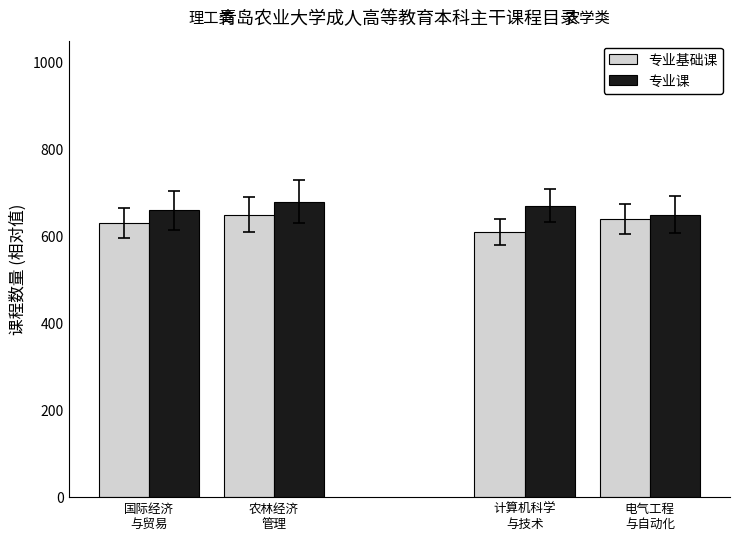

Is the value of 专业课 at 国际经济
与贸易 greater than the value of 专业基础课 at 国际经济
与贸易?

Yes